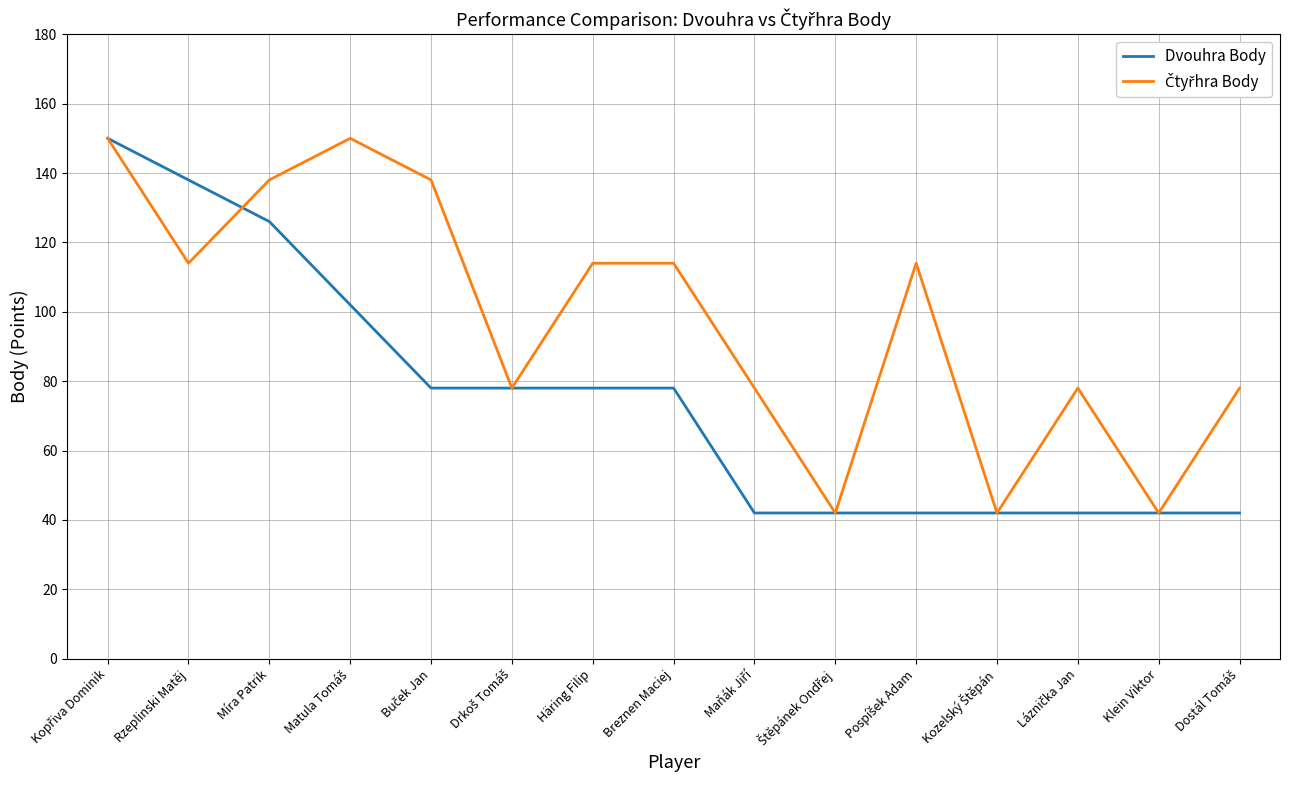

What is the total value across all series at Häring Filip?

192